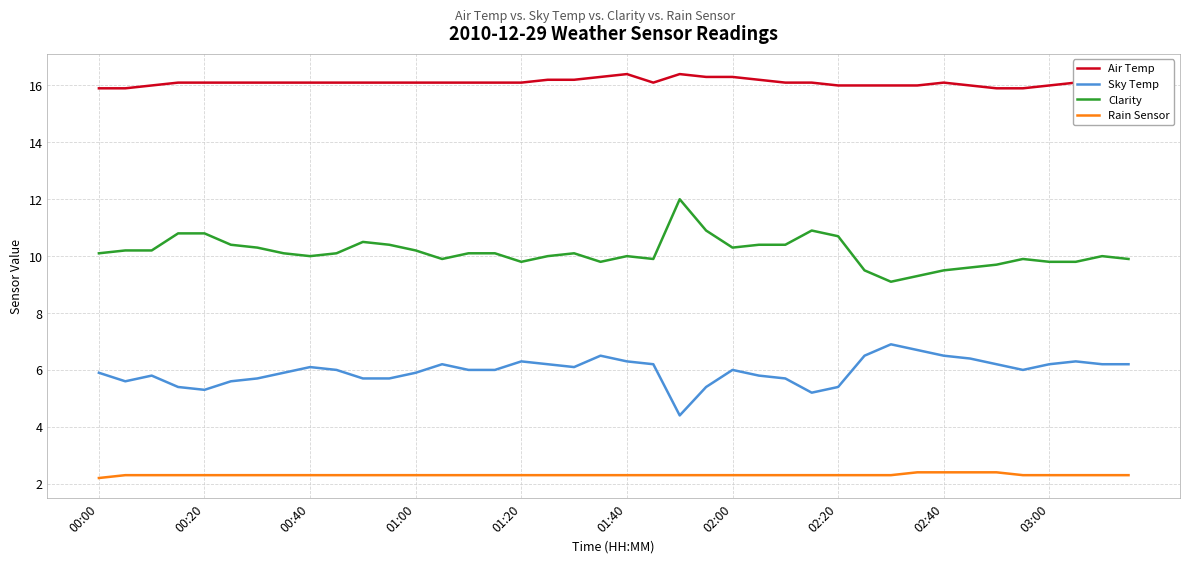

True or false: Clarity and Rain Sensor intersect in this chart.

False